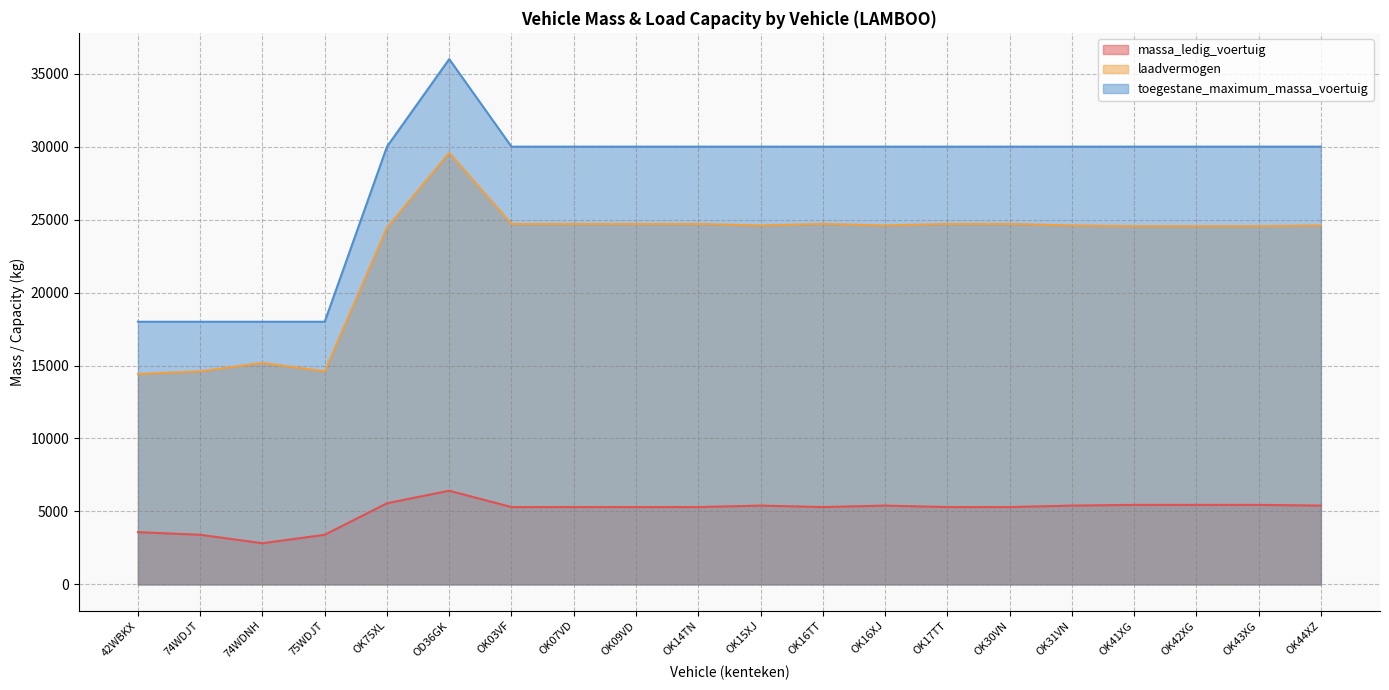

At which category does massa_ledig_voertuig reach its first local valley?

74WDNH